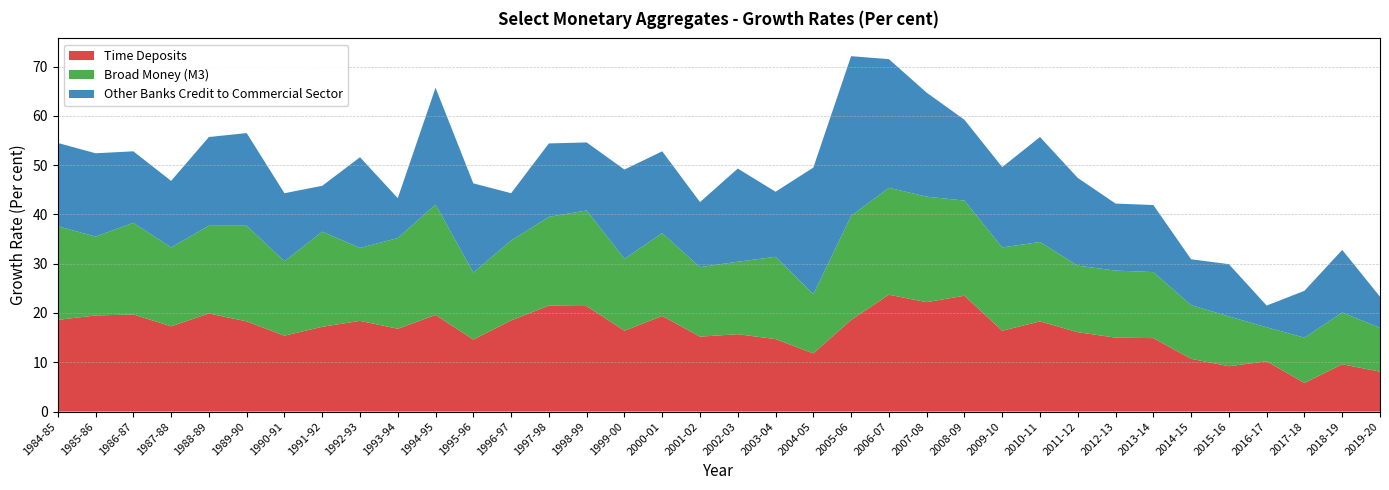

Reading left to right, what are all the values shown in this chart?

Time Deposits: 1984-85=18.6	1985-86=19.5	1986-87=19.7	1987-88=17.3	1988-89=19.9	1989-90=18.3	1990-91=15.4	1991-92=17.2	1992-93=18.4	1993-94=16.8	1994-95=19.6	1995-96=14.6	1996-97=18.5	1997-98=21.5	1998-99=21.4	1999-00=16.4	2000-01=19.4	2001-02=15.2	2002-03=15.7	2003-04=14.7	2004-05=11.8	2005-06=18.6	2006-07=23.7	2007-08=22.2	2008-09=23.5	2009-10=16.4	2010-11=18.3	2011-12=16.1	2012-13=15.0	2013-14=14.9	2014-15=10.7	2015-16=9.2	2016-17=10.2	2017-18=5.8	2018-19=9.6	2019-20=8.1
Broad Money (M3): 1984-85=19.0	1985-86=16.0	1986-87=18.6	1987-88=16.0	1988-89=17.8	1989-90=19.4	1990-91=15.1	1991-92=19.3	1992-93=14.8	1993-94=18.4	1994-95=22.4	1995-96=13.6	1996-97=16.2	1997-98=18.0	1998-99=19.4	1999-00=14.6	2000-01=16.8	2001-02=14.1	2002-03=14.7	2003-04=16.7	2004-05=12.0	2005-06=21.1	2006-07=21.7	2007-08=21.4	2008-09=19.3	2009-10=16.9	2010-11=16.1	2011-12=13.5	2012-13=13.6	2013-14=13.4	2014-15=10.9	2015-16=10.1	2016-17=6.9	2017-18=9.2	2018-19=10.5	2019-20=8.9
Other Banks Credit to Commercial Sector: 1984-85=16.9	1985-86=16.9	1986-87=14.5	1987-88=13.5	1988-89=18.0	1989-90=18.8	1990-91=13.8	1991-92=9.3	1992-93=18.4	1993-94=8.1	1994-95=23.7	1995-96=18.1	1996-97=9.6	1997-98=14.9	1998-99=13.8	1999-00=18.1	2000-01=16.6	2001-02=13.2	2002-03=18.9	2003-04=13.2	2004-05=25.7	2005-06=32.4	2006-07=26.1	2007-08=21.1	2008-09=16.4	2009-10=16.3	2010-11=21.3	2011-12=17.8	2012-13=13.6	2013-14=13.6	2014-15=9.3	2015-16=10.6	2016-17=4.4	2017-18=9.5	2018-19=12.7	2019-20=6.3